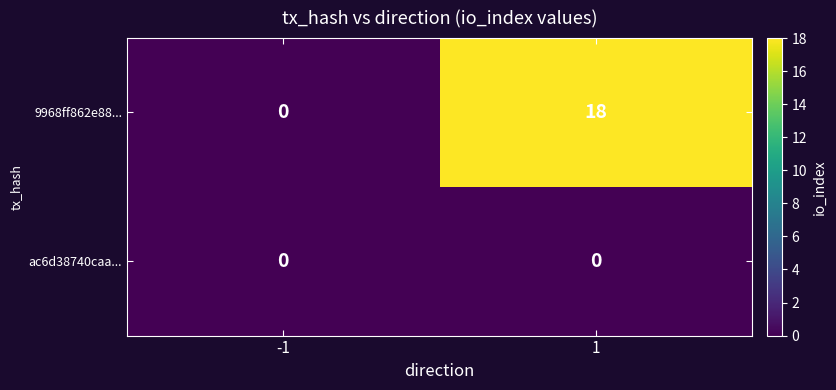

Reading left to right, transcribe all the data shown in this chart.

9968ff862e88...: -1=0	1=18
ac6d38740caa...: -1=0	1=0